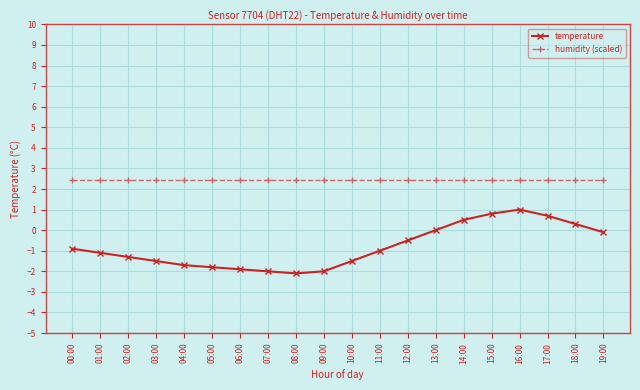

What are all the series names shown in the legend?

temperature, humidity (scaled)